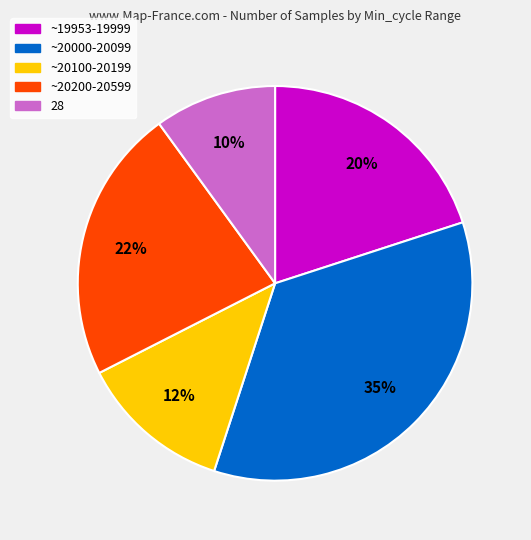

To the nearest percent, what is the average slice percentage?

20%